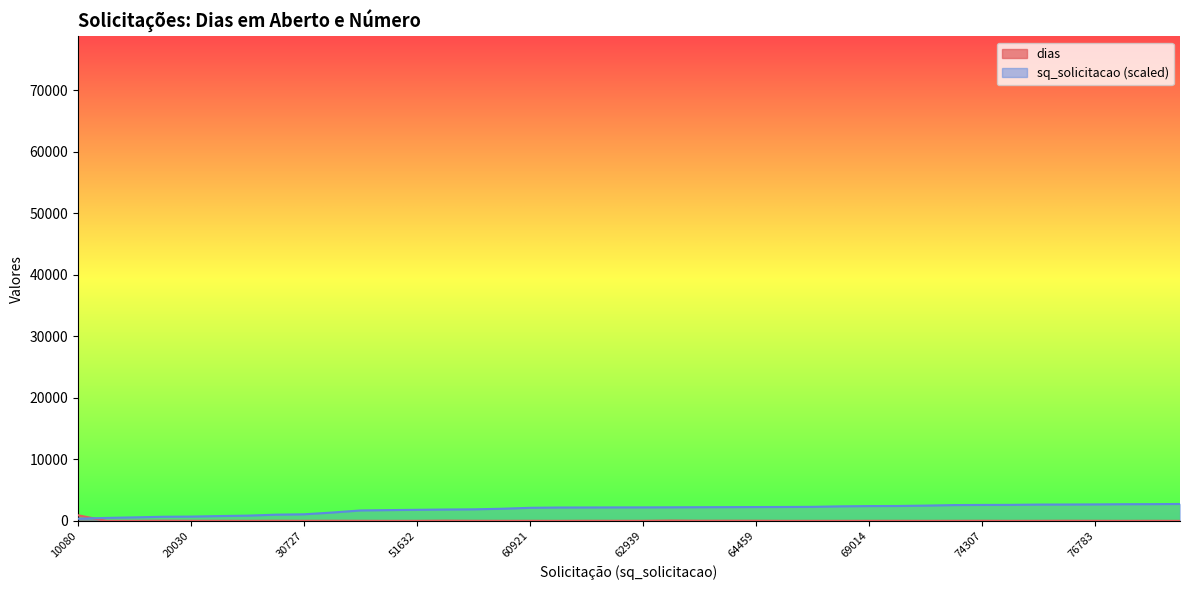

What is the sum of the dias values at 64459 and 51632?

36.0